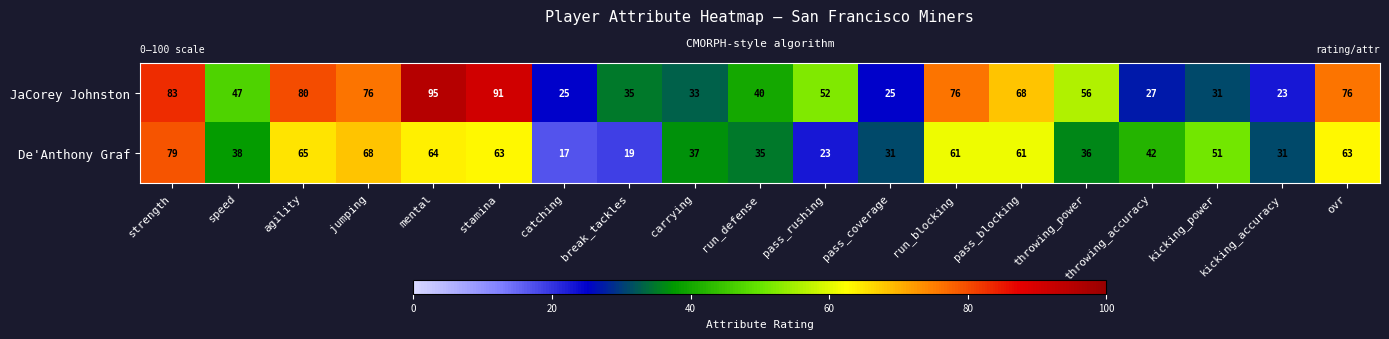

At which category does the chart reach its minimum across all series?

catching